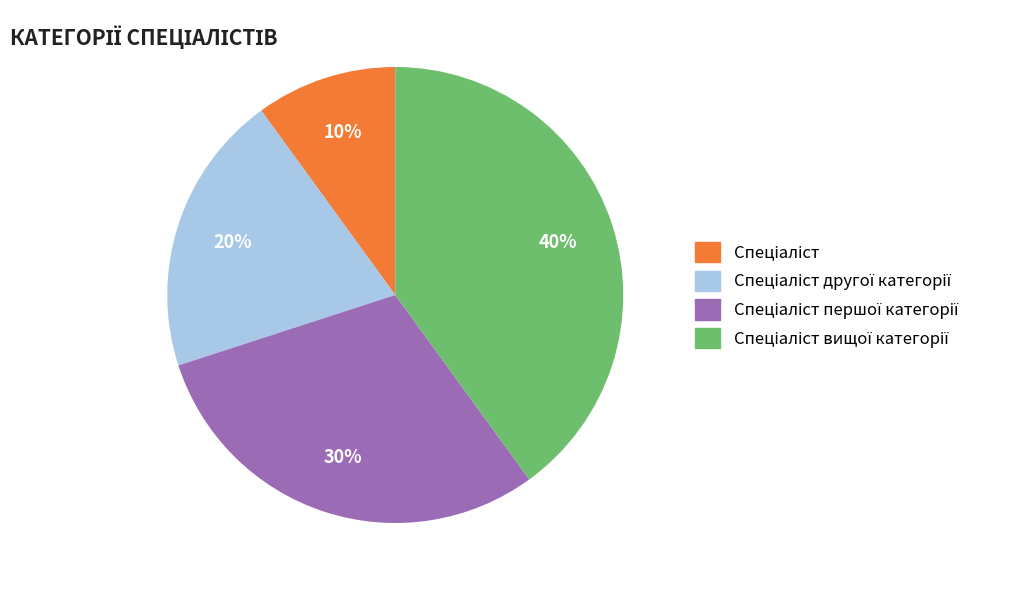

Is there any slice that represents more than half of the pie?

No